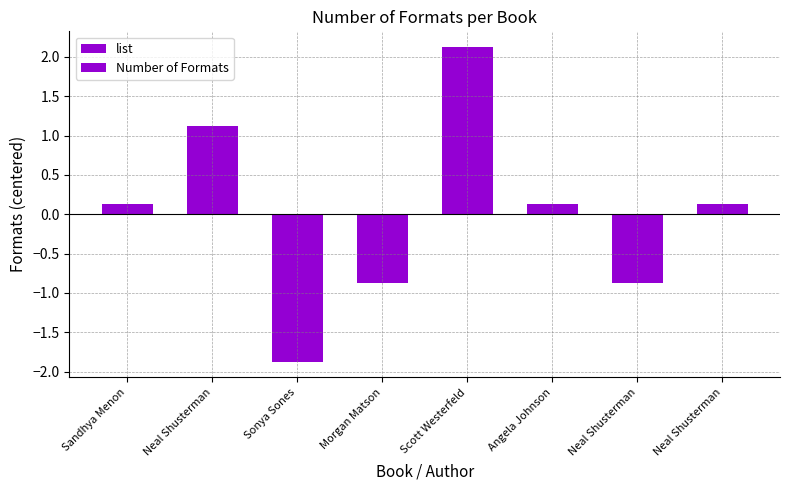

Reading right to left, what are all the values shown in this chart?

list: 0.1	-0.9	0.1	2.1	-0.9	-1.9	1.1	0.1
Number of Formats: 0.1	-0.9	0.1	2.1	-0.9	-1.9	1.1	0.1